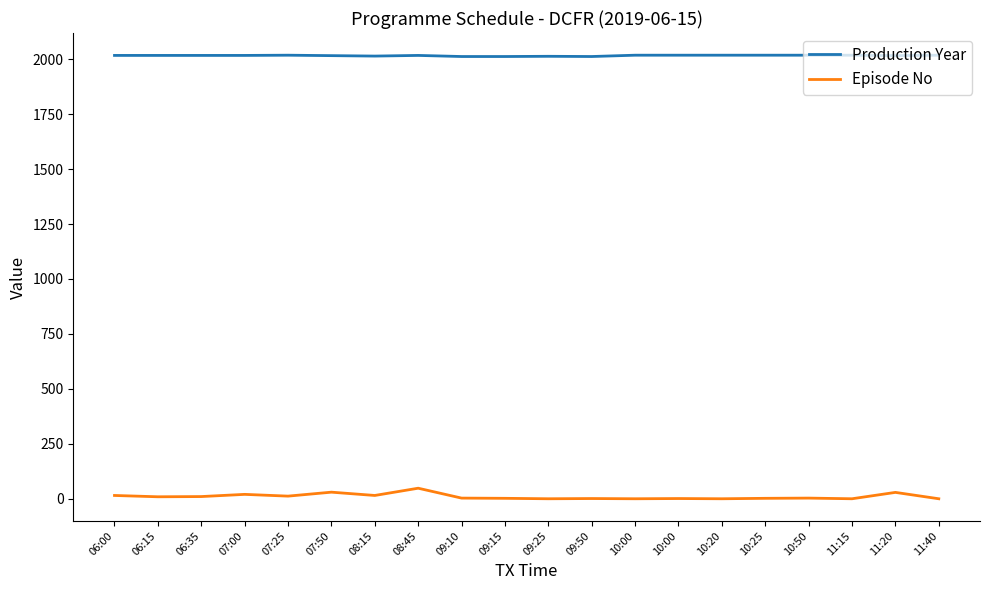

Where is the first local minimum for Production Year?

08:15